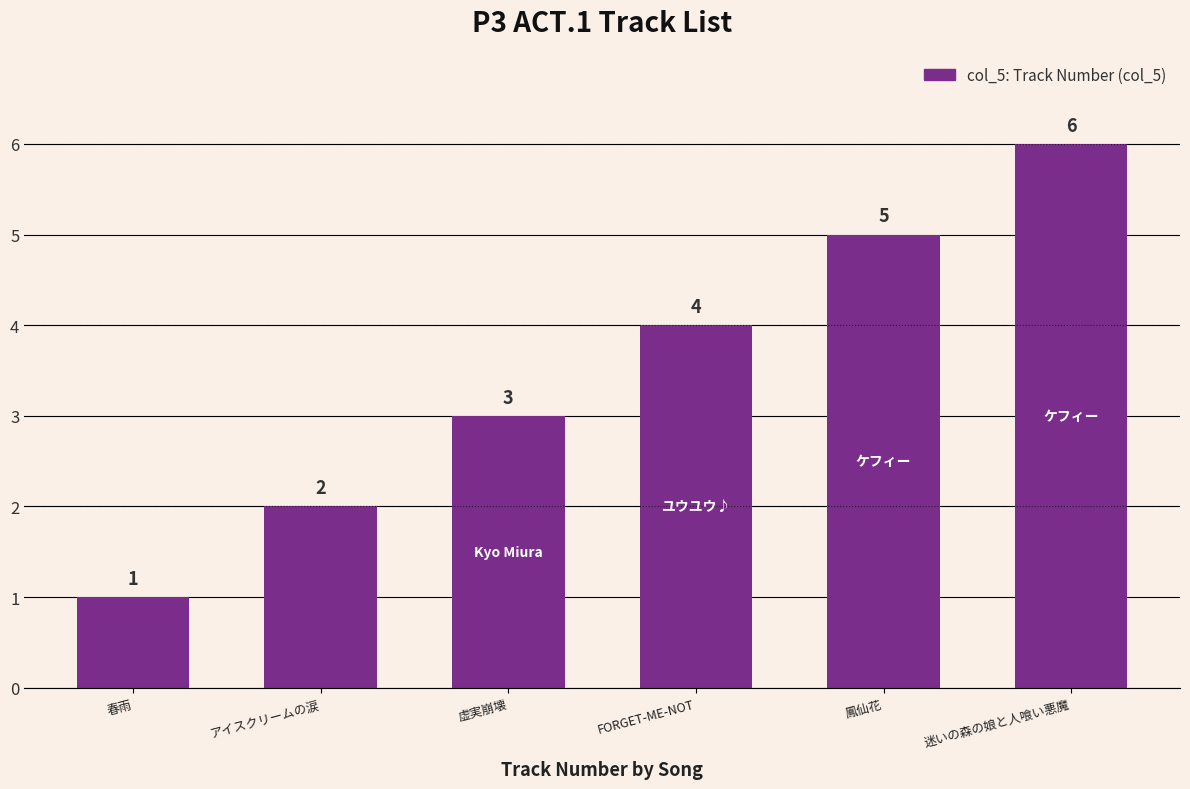

What is the label of the 3rd bar from the right?

FORGET-ME-NOT